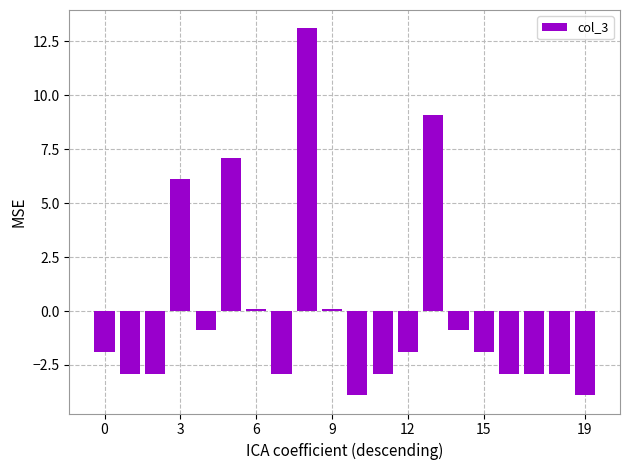

What is the difference between the maximum and minimum values?

17.0